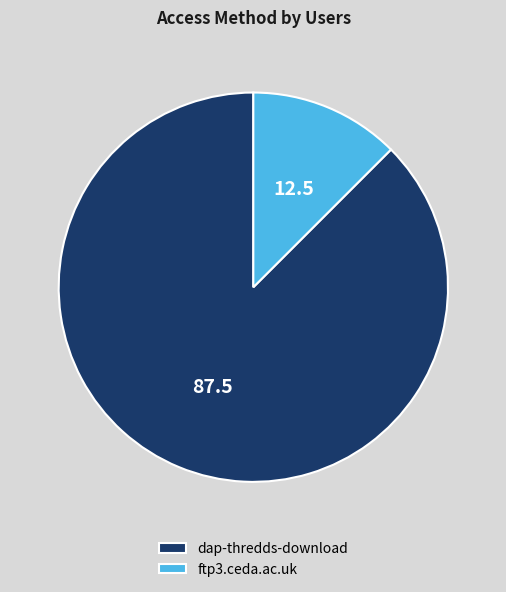

Which has a higher value, dap-thredds-download or ftp3.ceda.ac.uk?

dap-thredds-download